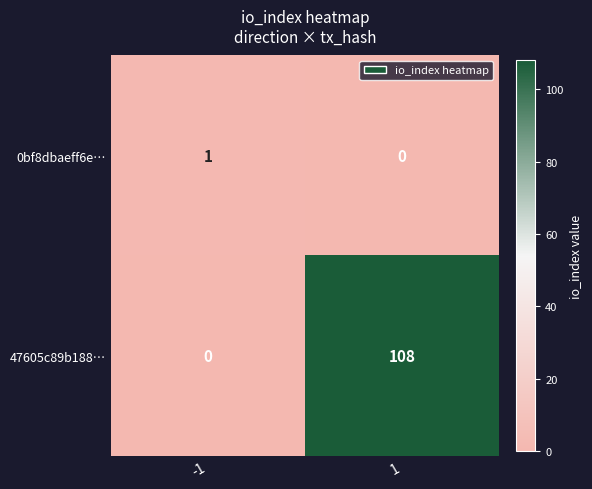

Rank the series at -1 from lowest to highest value.

47605c89b188…, 0bf8dbaeff6e…